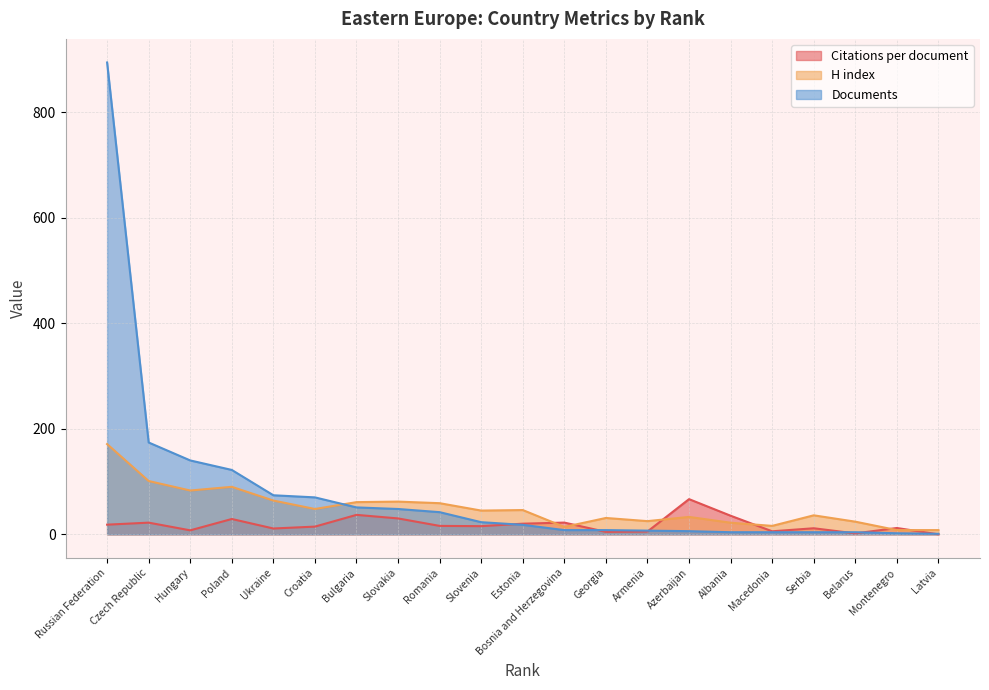

List the series in order of their peak value, lowest first.

Citations per document, H index, Documents